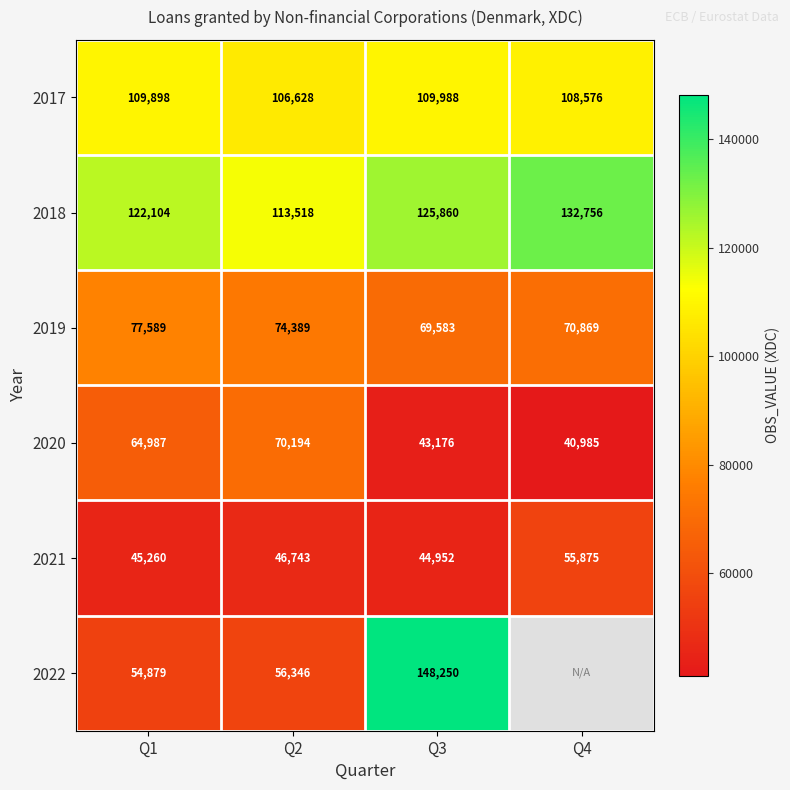

What is the difference between the maximum and minimum values in the 2021 series?

10923